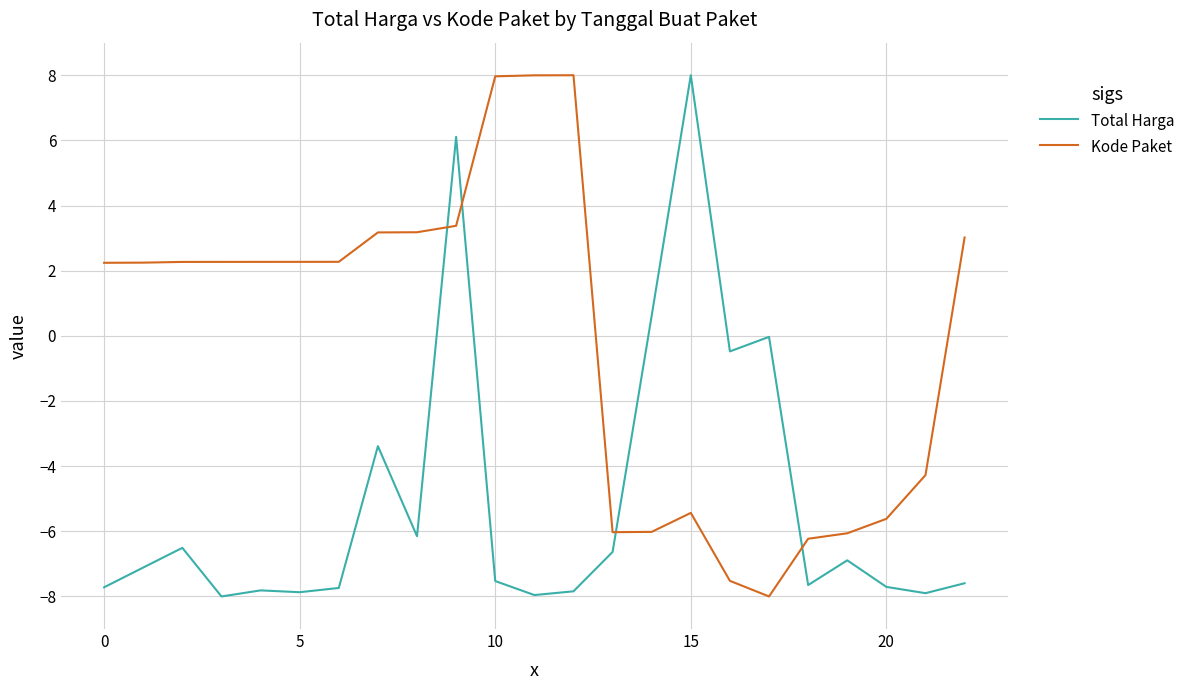

How many intersections are there between Total Harga and Kode Paket?

4